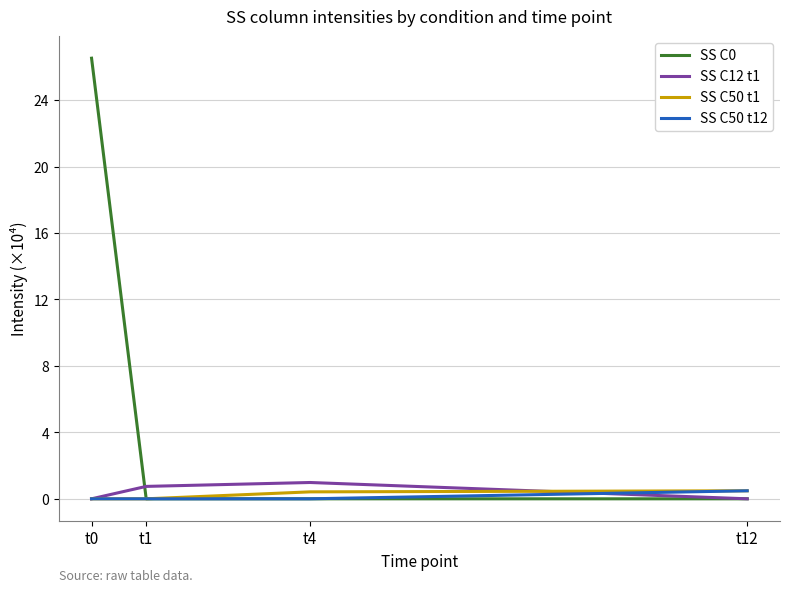

True or false: SS C0 has a value of 0.0 at t12.

True